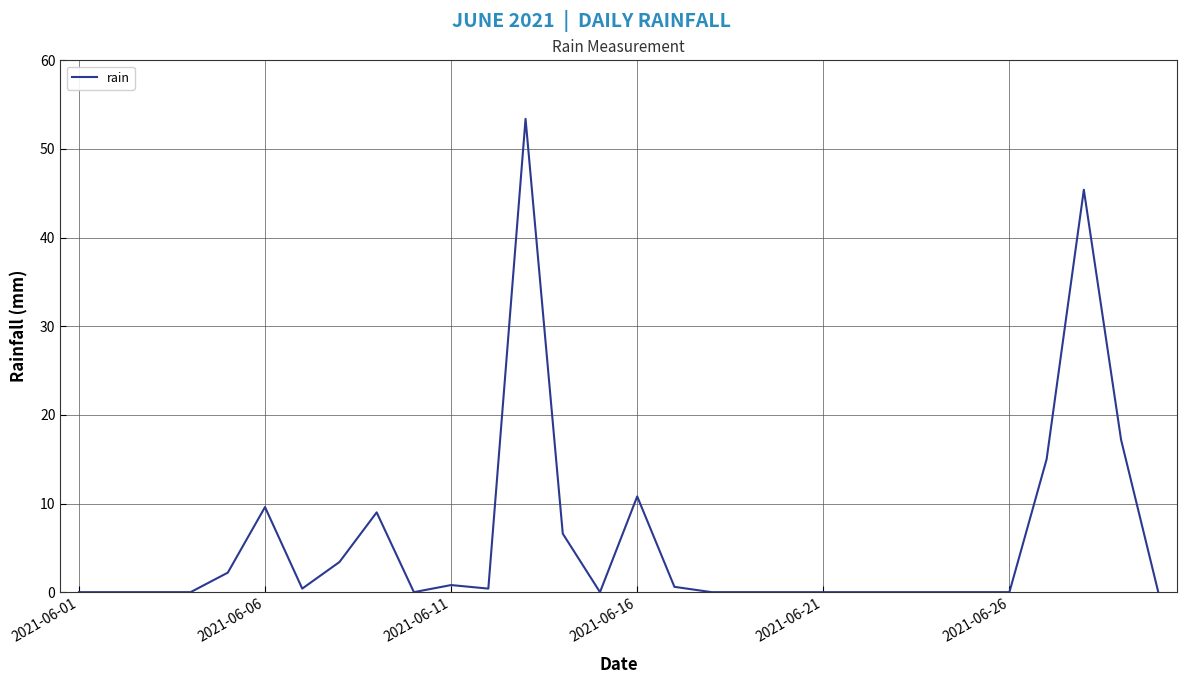

What is the maximum value shown in the chart?

53.4